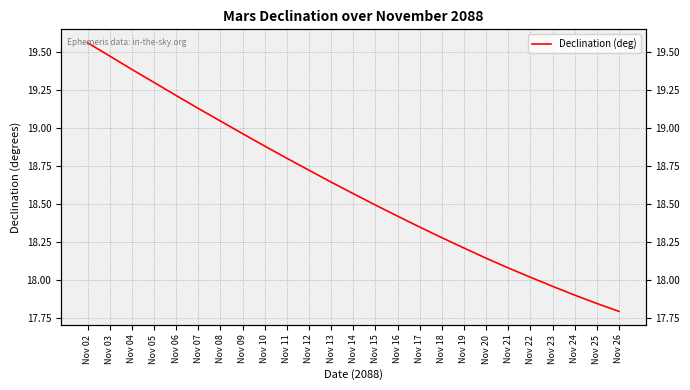

What is the average value?

18.6